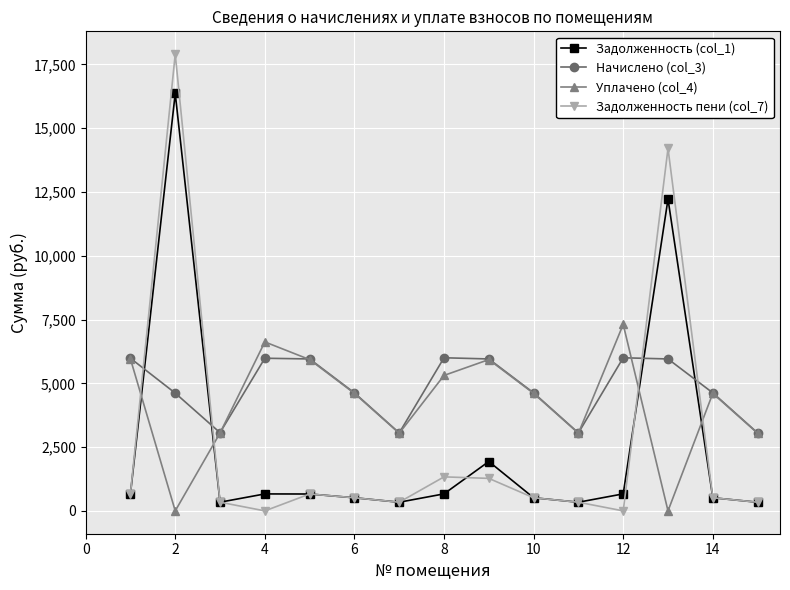

True or false: Задолженность (col_1) has more than 2 interior local peaks.

True